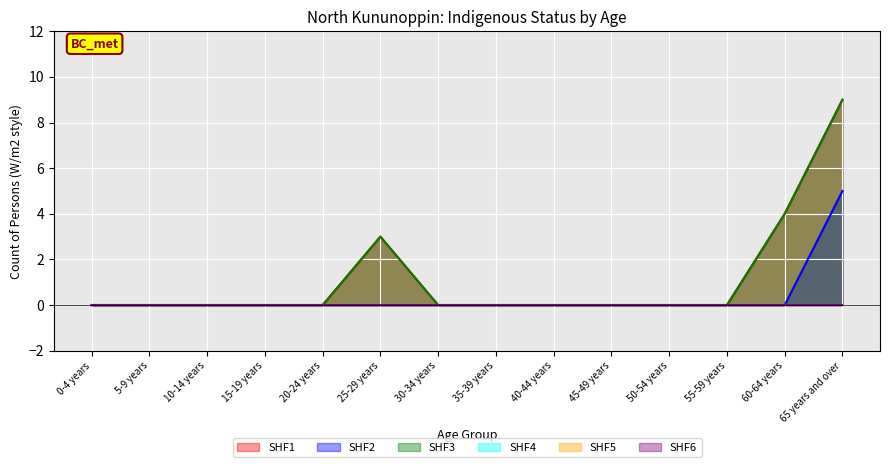

Reading left to right, list all the values displayed in this chart.

Non-Indigenous Persons: 0	0	0	0	0	3	0	0	0	0	0	0	4	9
Non-Indigenous Females: 0	0	0	0	0	0	0	0	0	0	0	0	0	5
Total Persons: 0	0	0	0	0	3	0	0	0	0	0	0	4	9